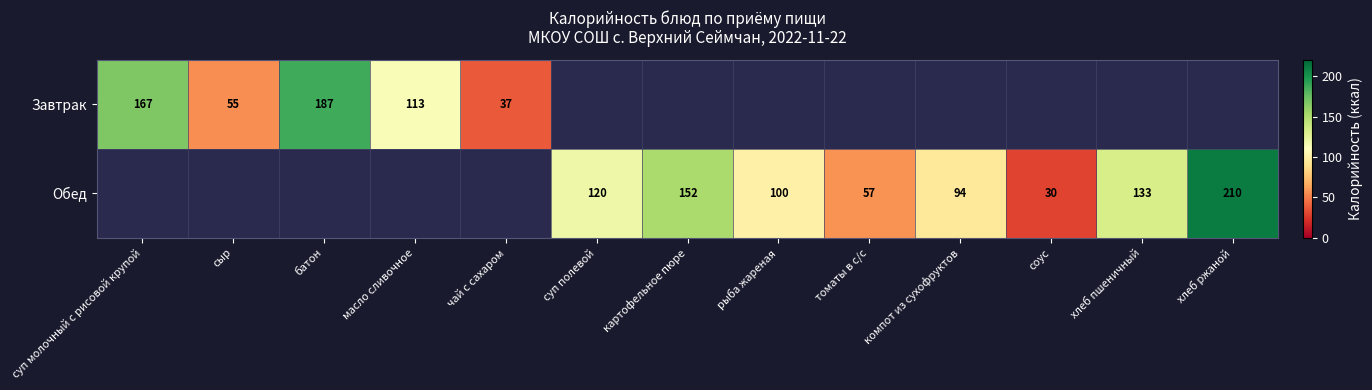

True or false: Обед has a value of 210 at хлеб ржаной.

True